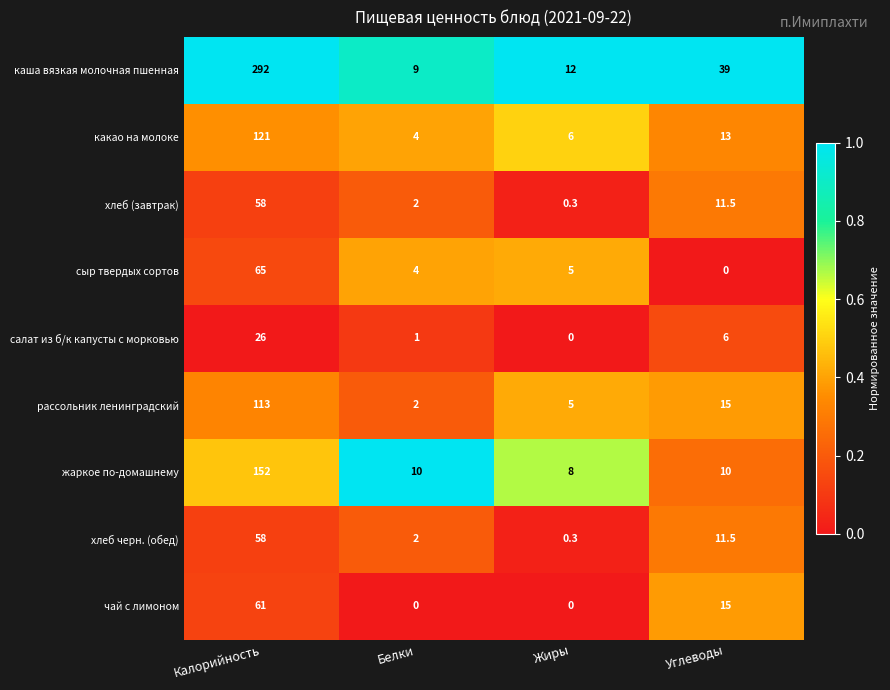

What is the difference between the second highest and minimum values in the сыр твердых сортов series?

5.0